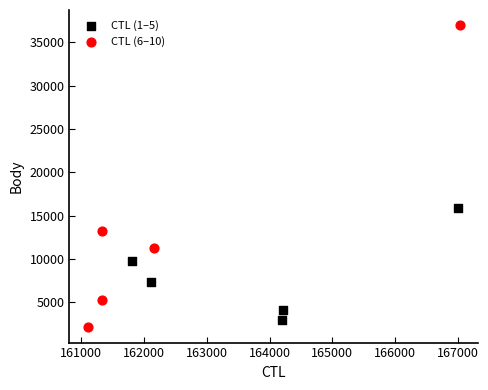

Which series reaches the minimum Y coordinate?

CTL (6–10)